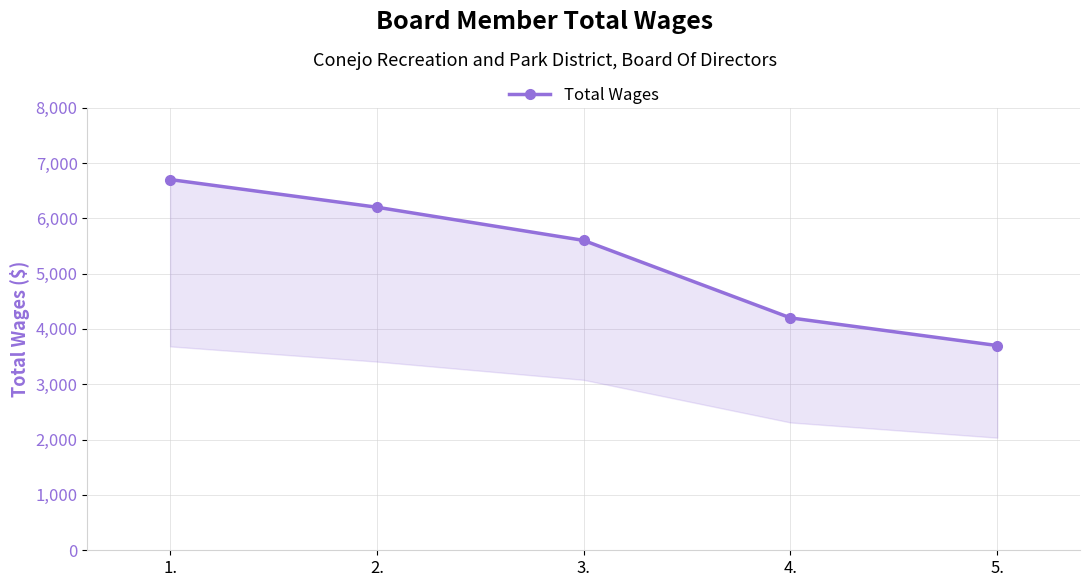

True or false: the data shows 6354 at 5..

False